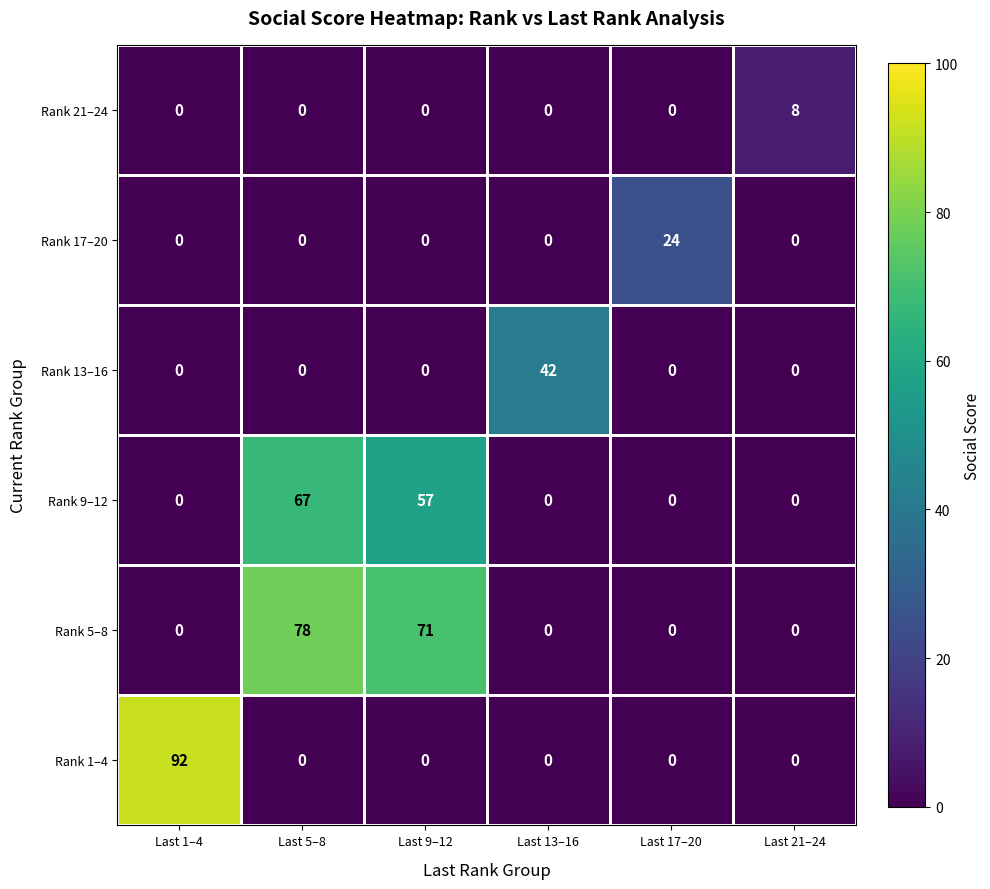

List the series in order of their peak value, lowest first.

Rank 21–24, Rank 17–20, Rank 13–16, Rank 9–12, Rank 5–8, Rank 1–4